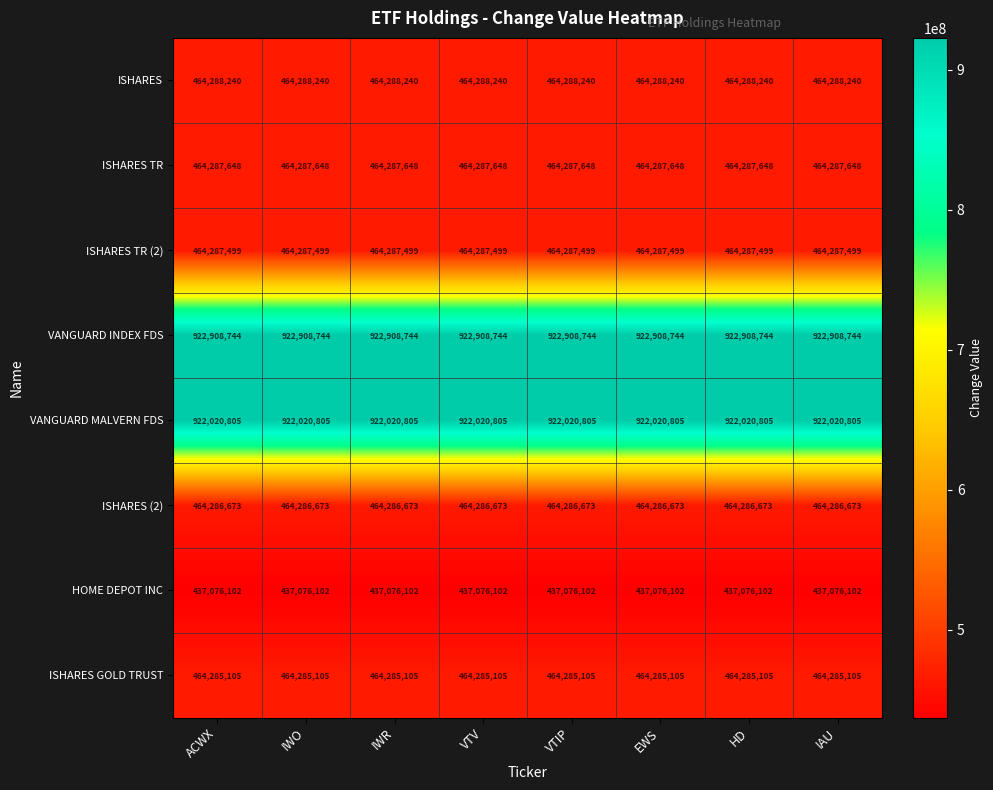

Which series has the largest total across all categories?

VANGUARD INDEX FDS